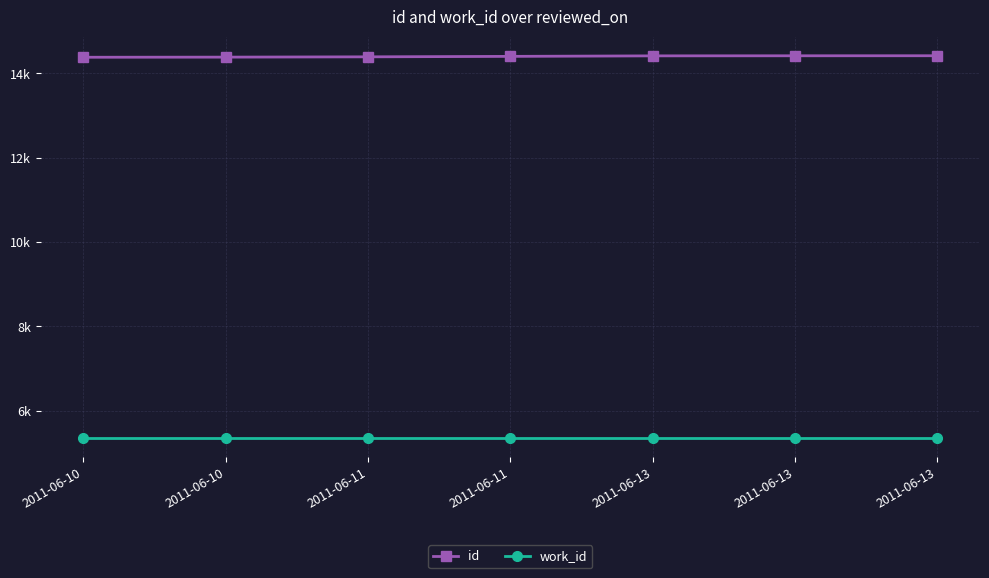

What is the sum of all work_id values?

37562